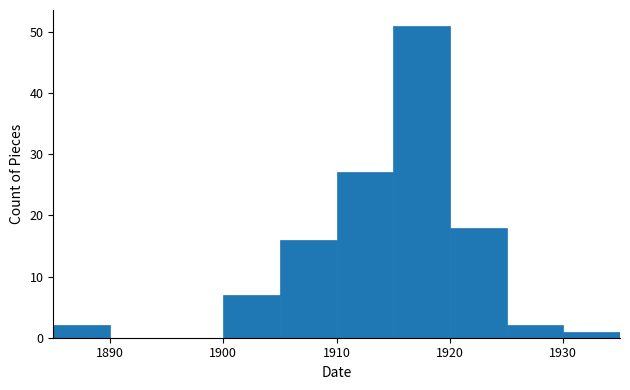

Over which range of the x-axis is the bar tallest?

1915 to 1920